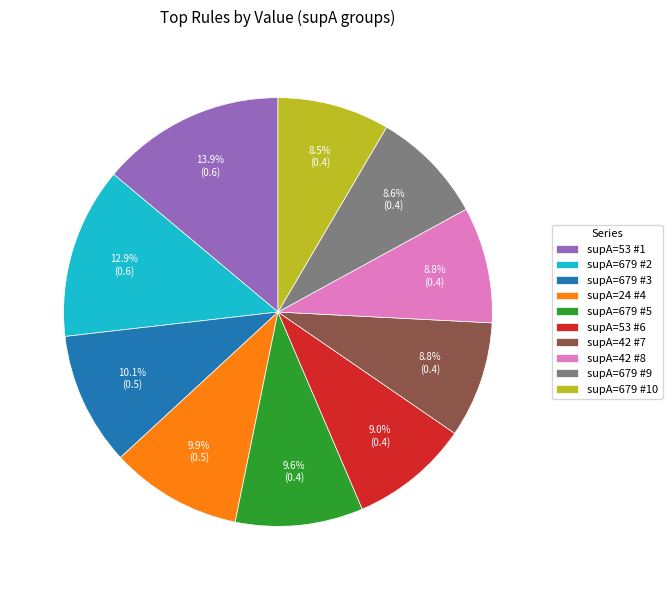

How many segments does this pie chart have?

10